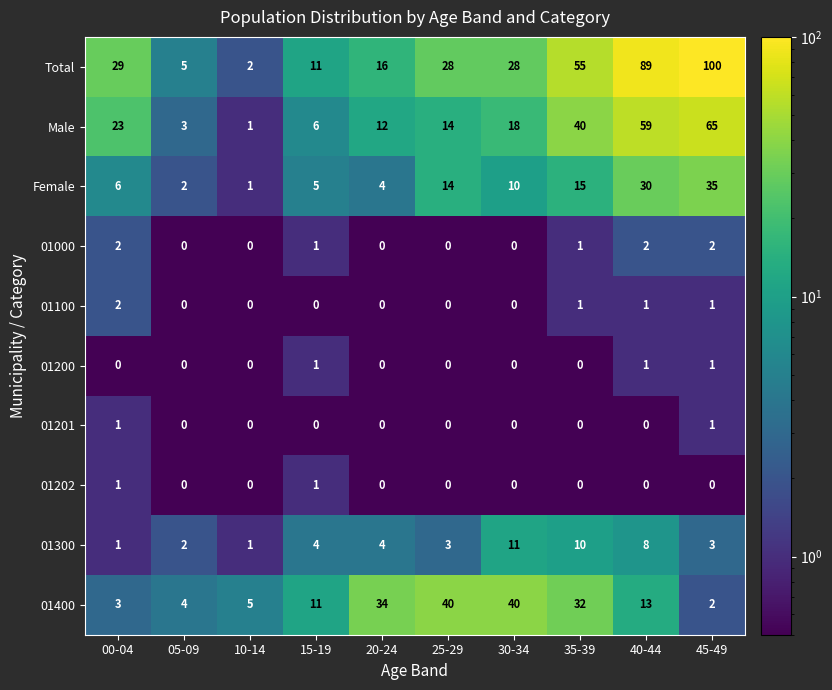

At which label is Female closest to 18?

35-39